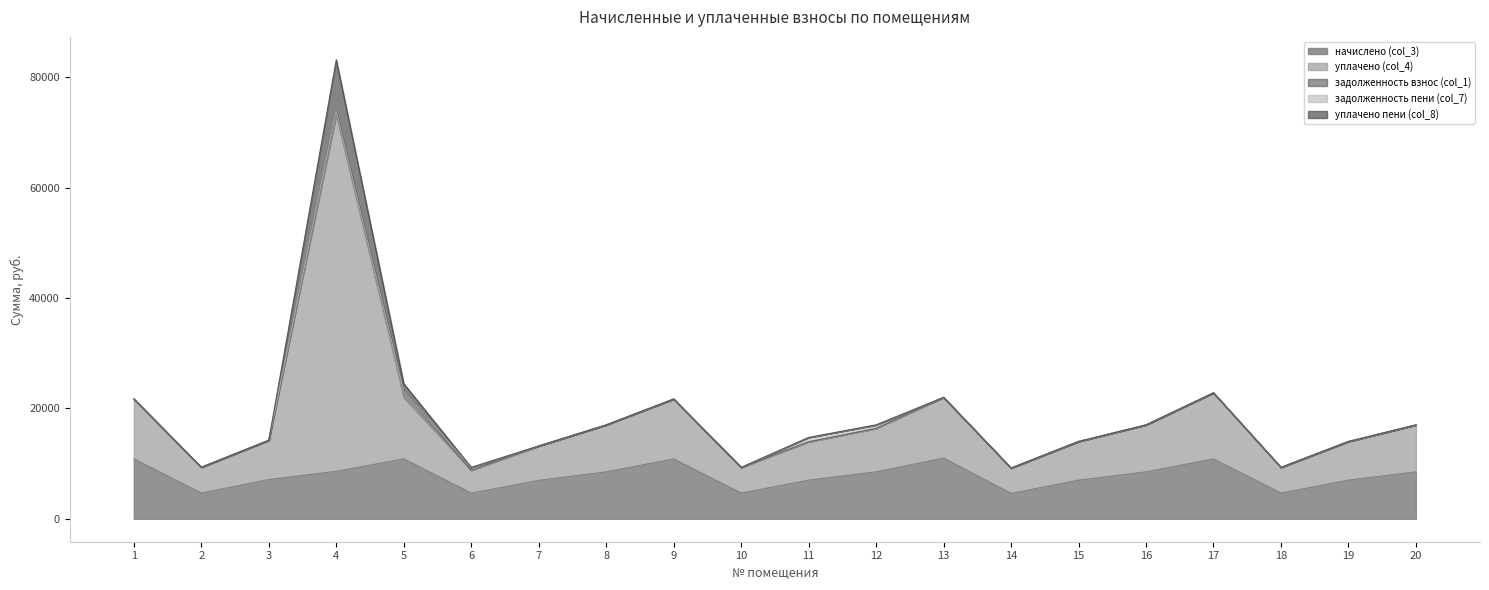

What is the total value across all series at 7?

13193.6